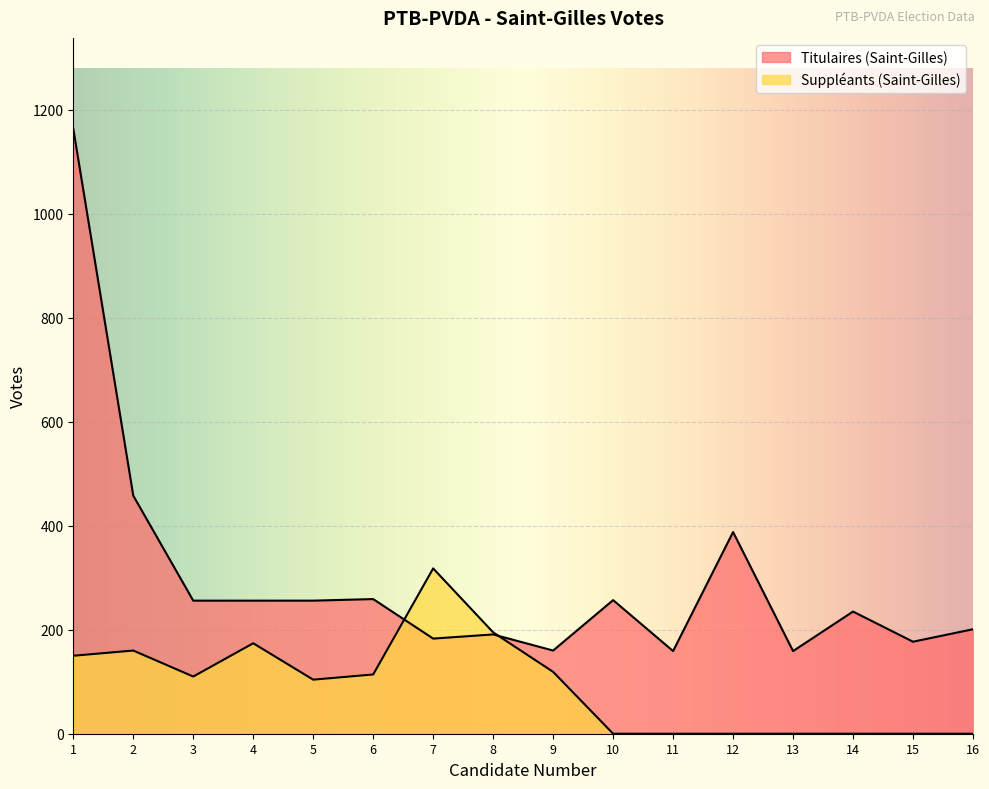

At how many categories does at least one series exceed 559?

1